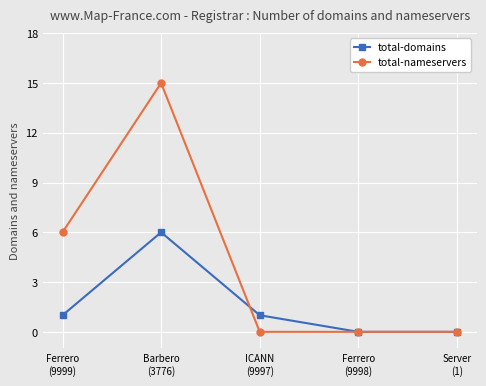

What is the maximum value for total-domains?

6